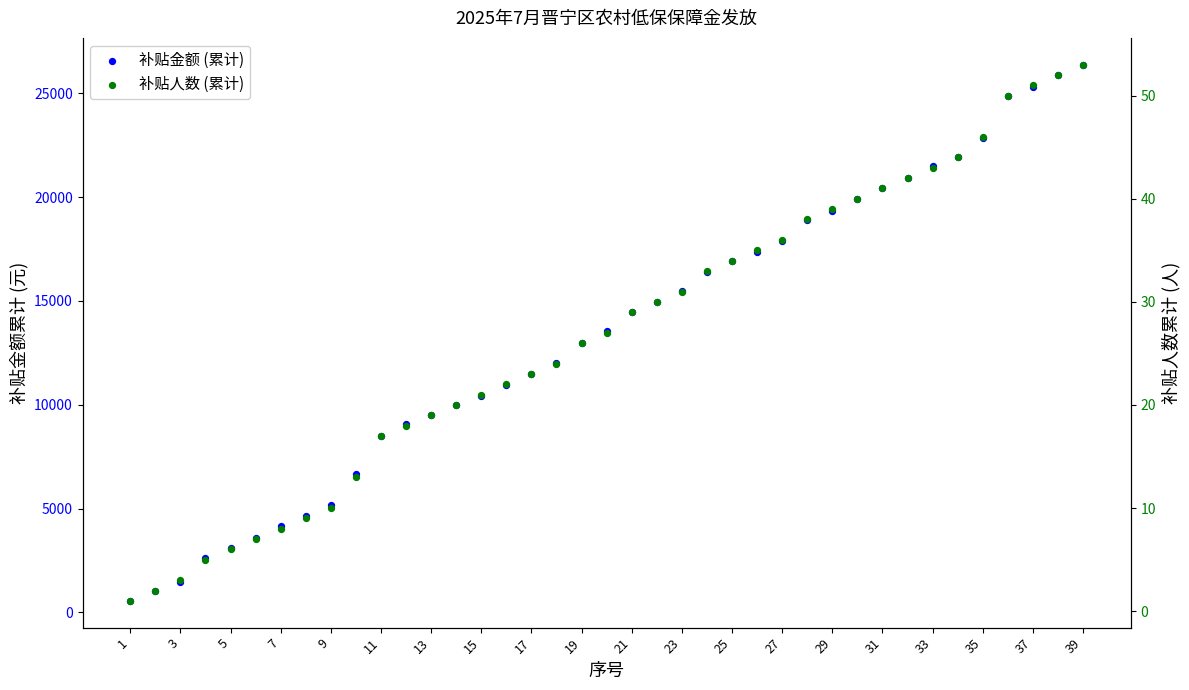

Which series contains the lowest Y value?

补贴人数 (累计)